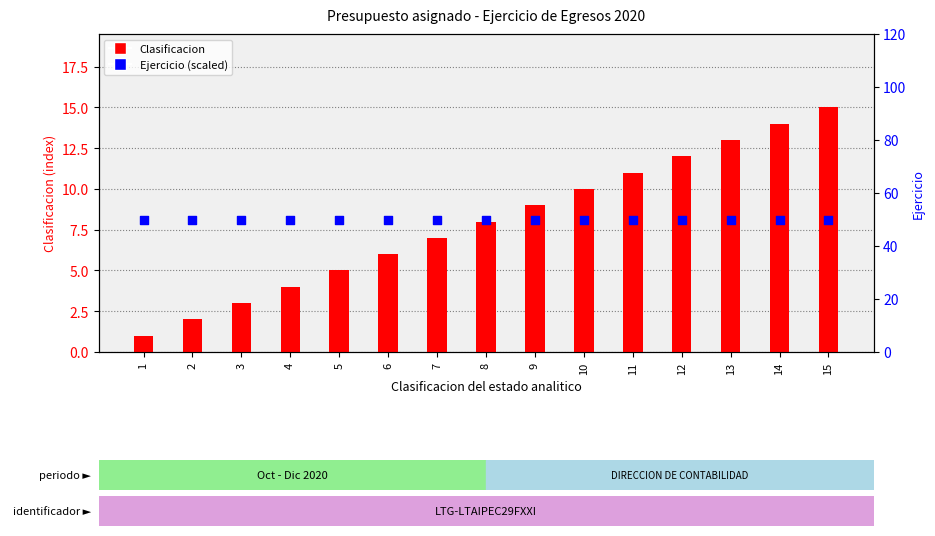

What is the total value across all series at 11?

61